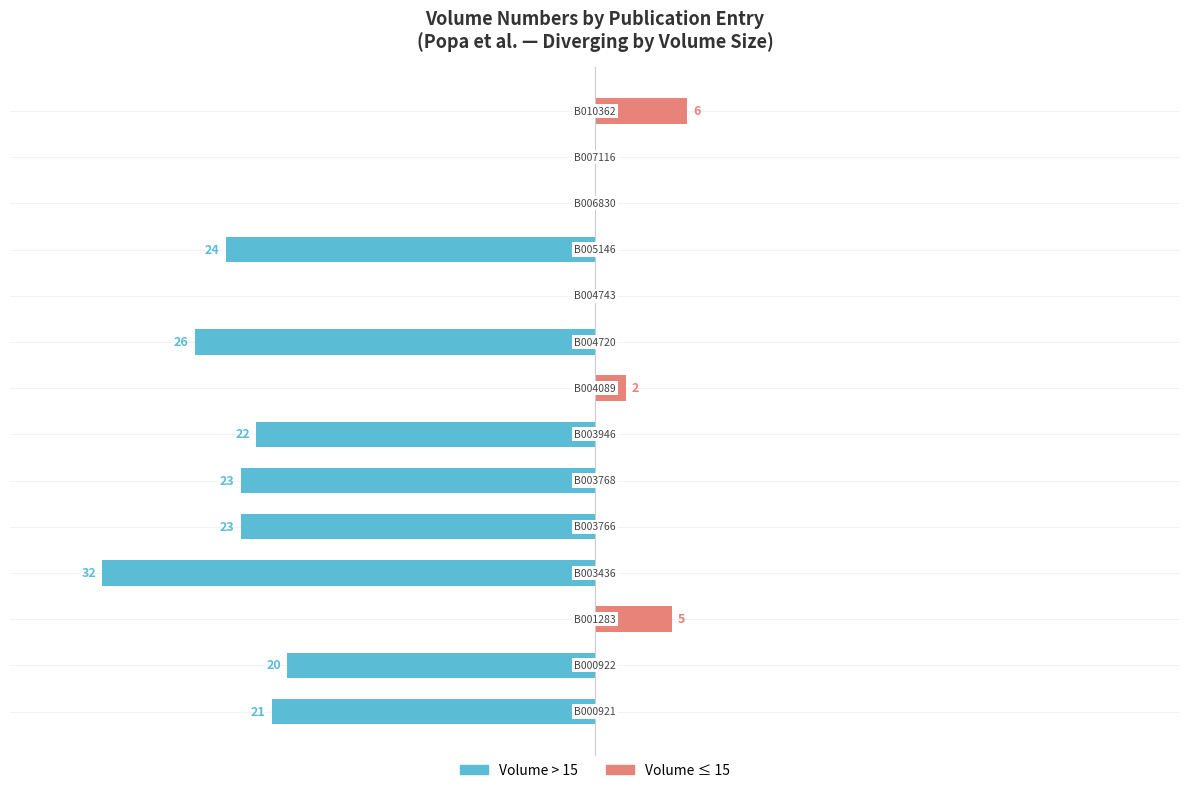

Which series changed the most between 1 and 5?

Volume > 15